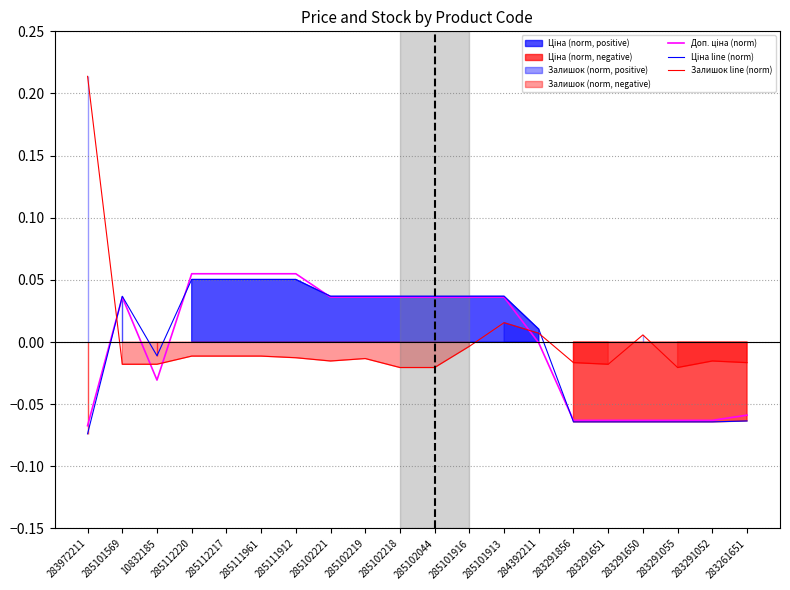

Between which two adjacent categories do Ціна line (norm) and Залишок line (norm) first intersect?

283972211 and 285101569